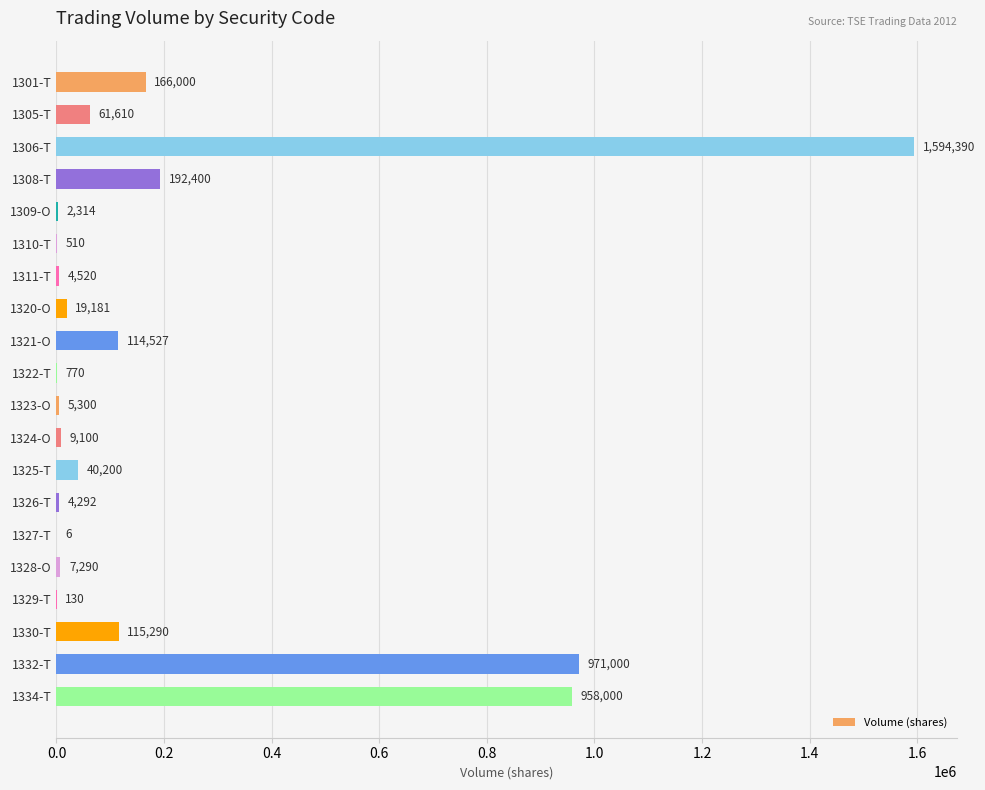

Where is the data nearest to the value 797198?

1334-T